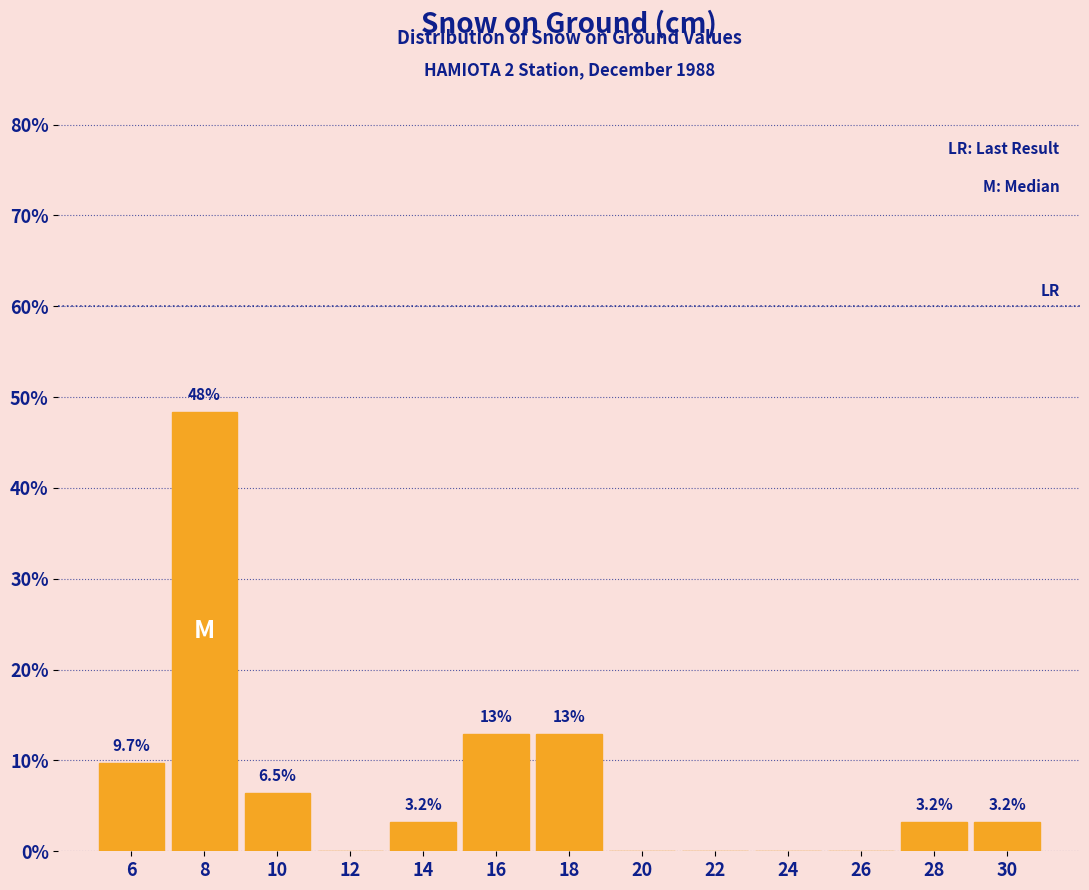

Which range on the x-axis has the tallest bar?

7 to 9